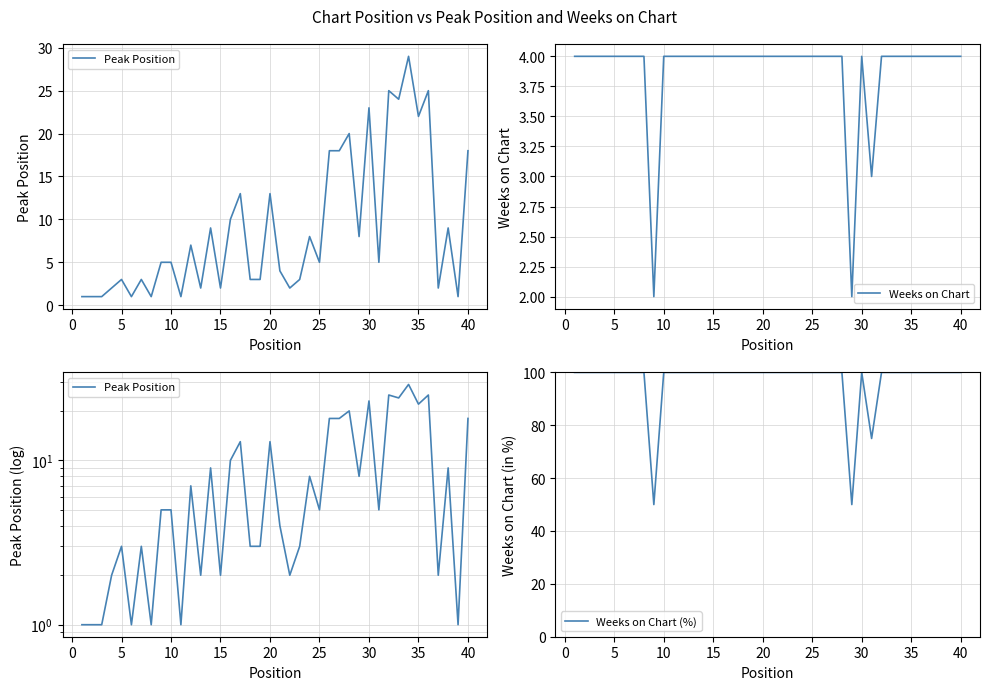

True or false: Weeks on Chart (%) has more than 0 interior local peaks.

True